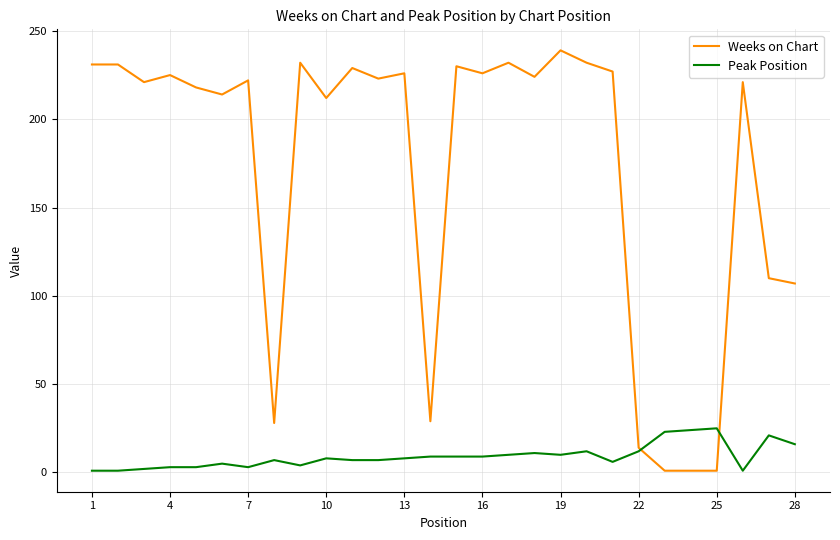

What is the smallest value displayed?

1